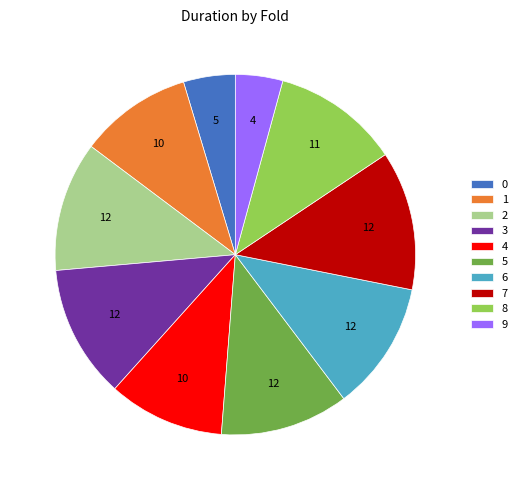

What is the ratio of the value at 2 to the value at 4?

1.1